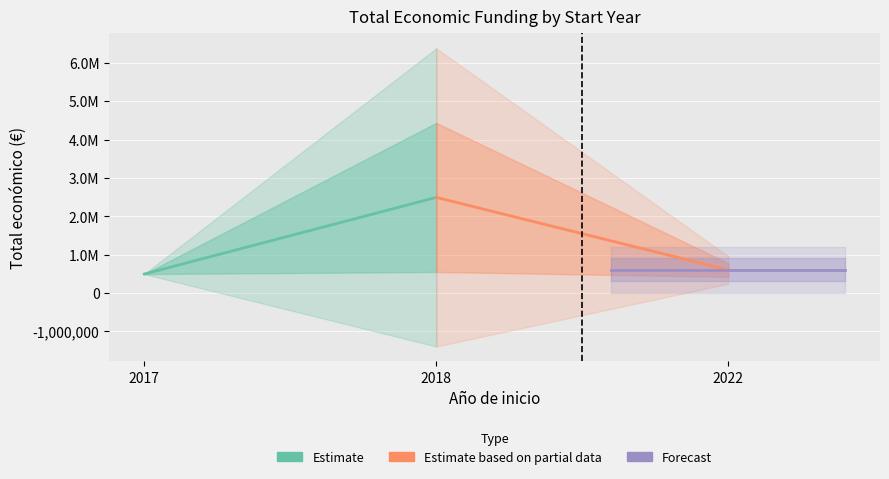

What is the value of the Estimate based on partial data point at the 2nd from the left?

599022.0